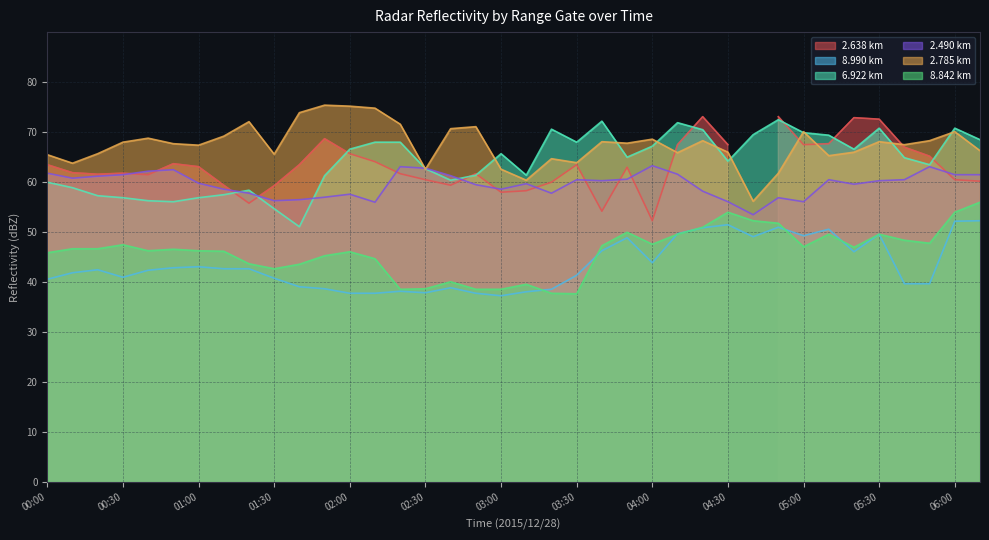

The 2.490 km series shows 58.6 at 03:00. True or false?

True